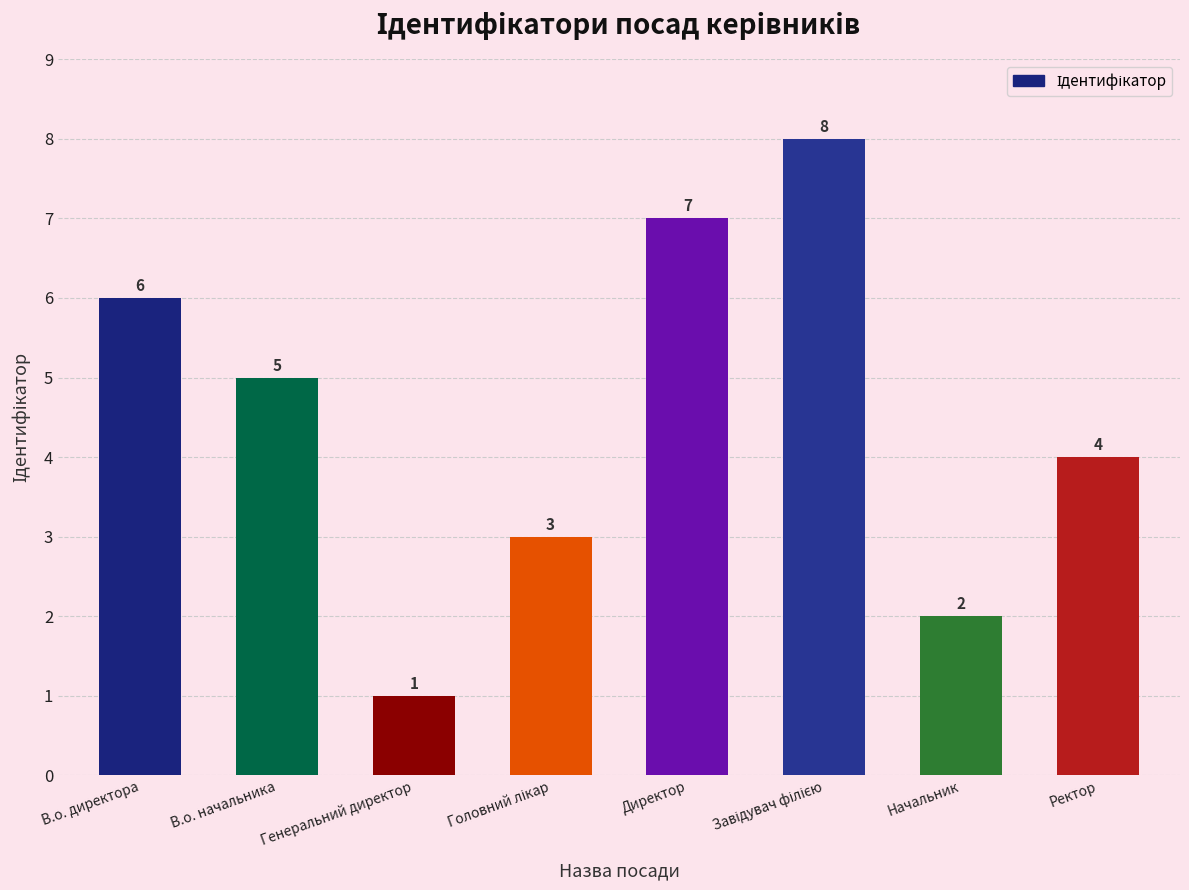

What position from the right is Генеральний директор?

6